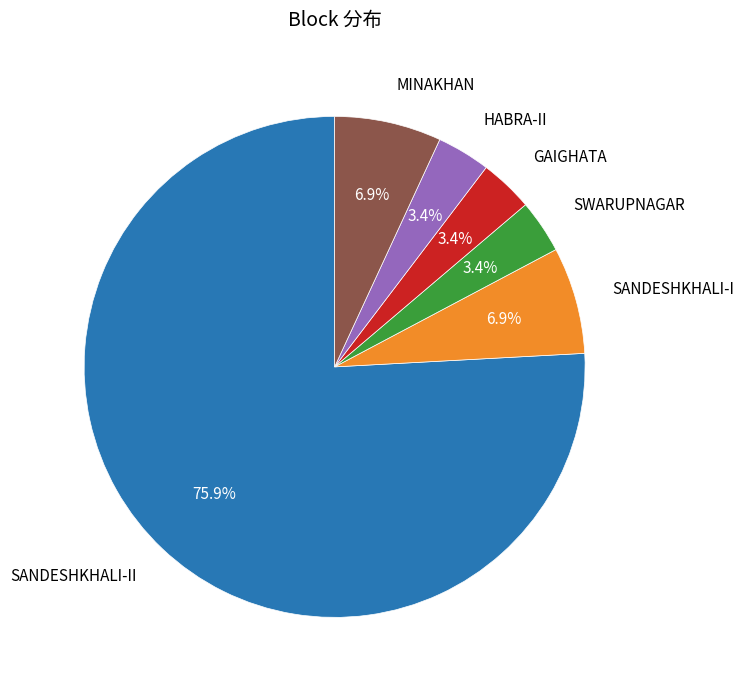

Is there any slice that represents more than half of the pie?

Yes